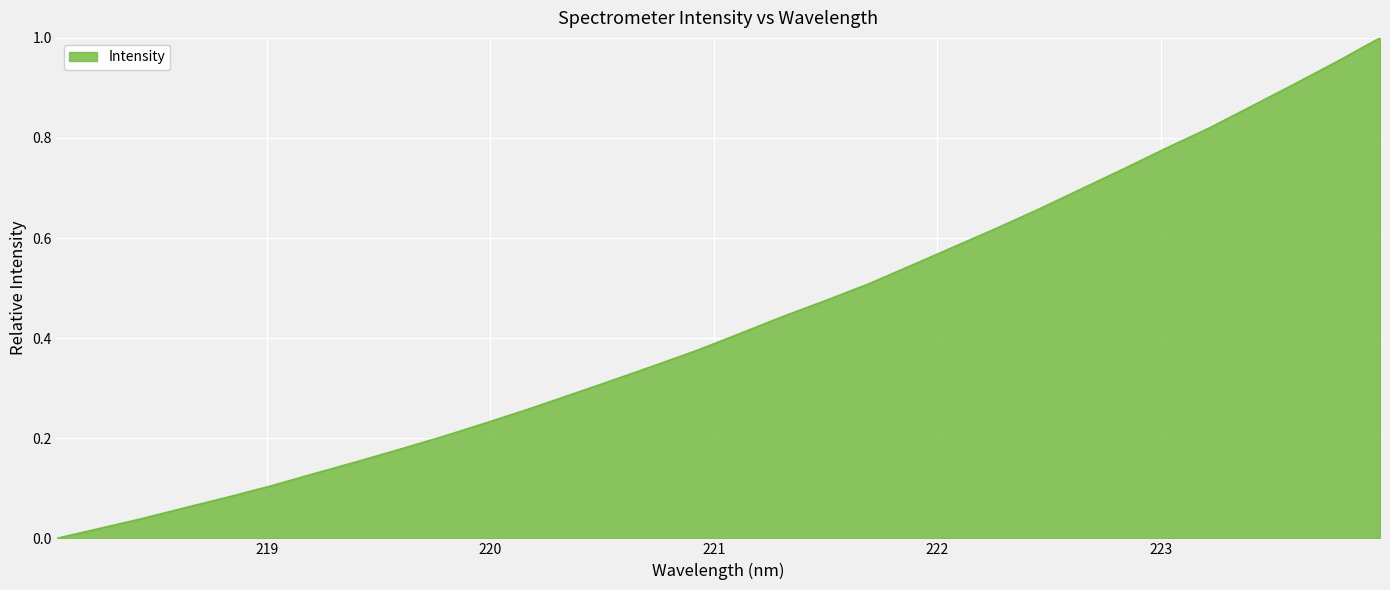

How many series are shown in this chart?

1